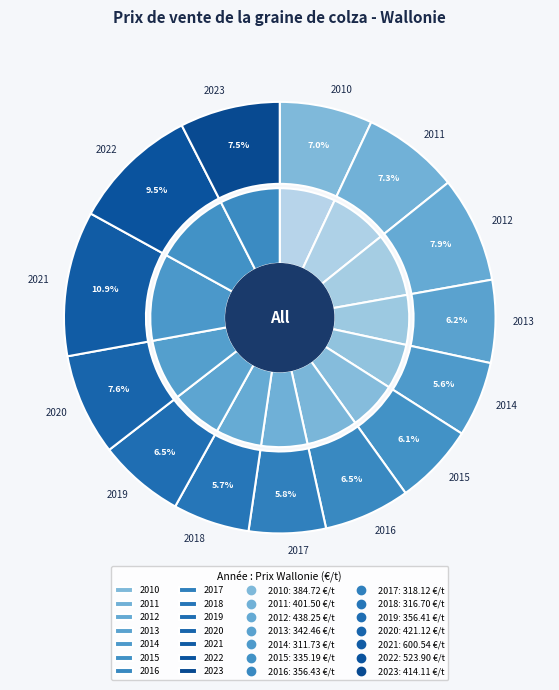

What is the change in value from 2011 to 2021?

+199.0